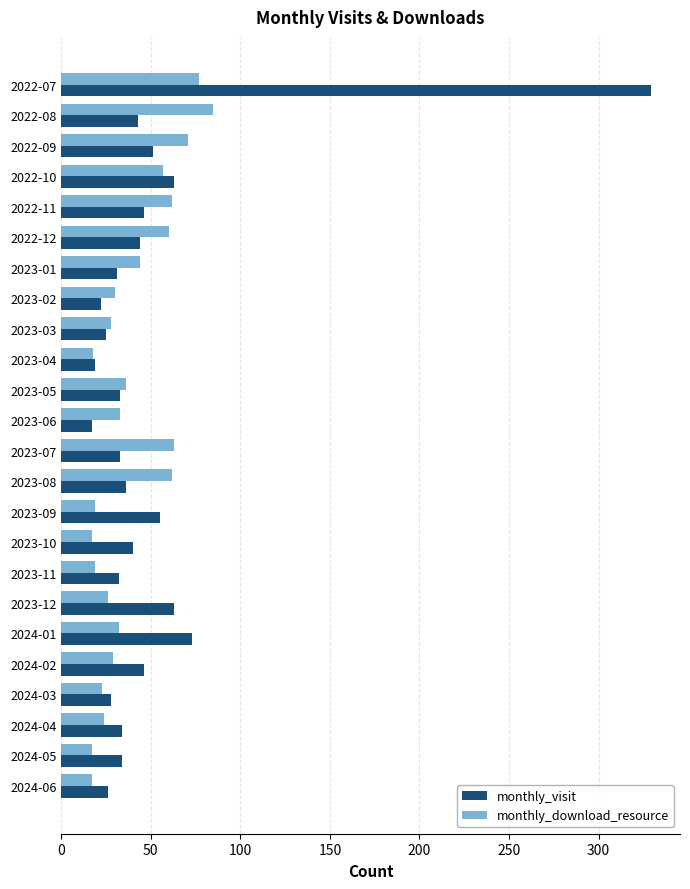

The value of monthly_visit at 2022-09 is 90. True or false?

False